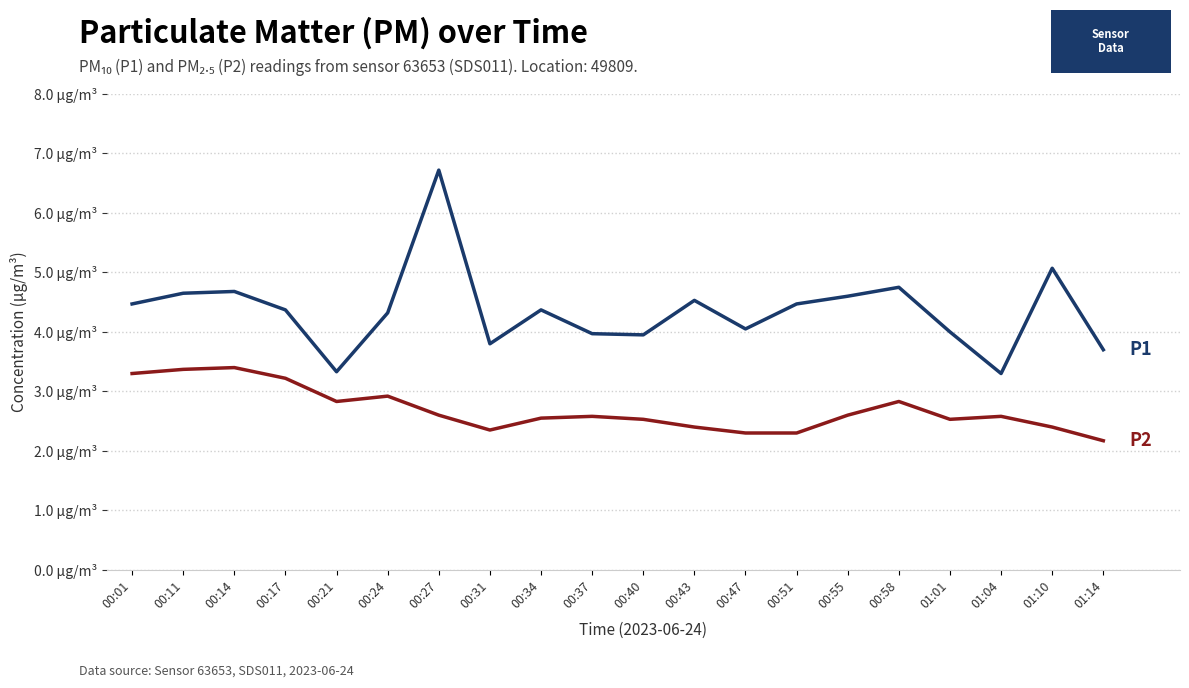

Is it true that P1 equals 4.7 at 00:14?

True